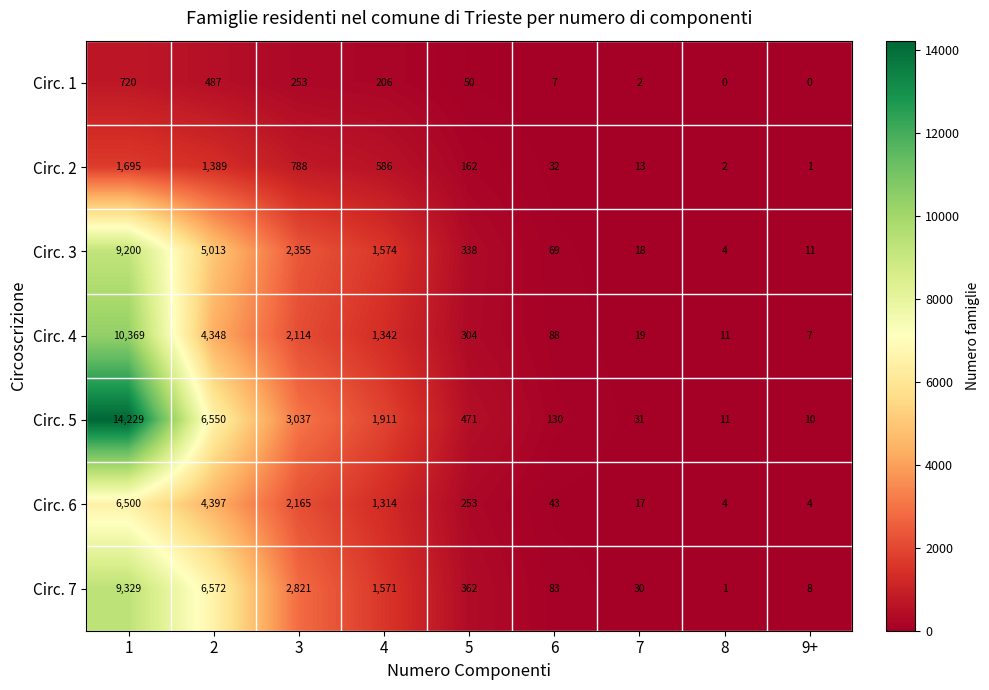

What is the greatest value displayed?

14229